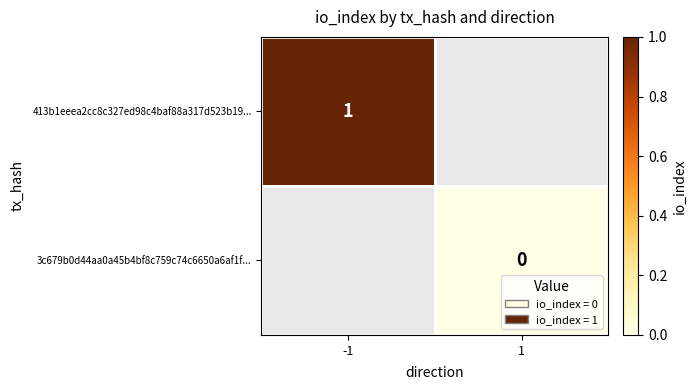

True or false: 413b1eeea2cc8c327ed98c4baf88a317d523b19... has a value of 0 at -1.

False